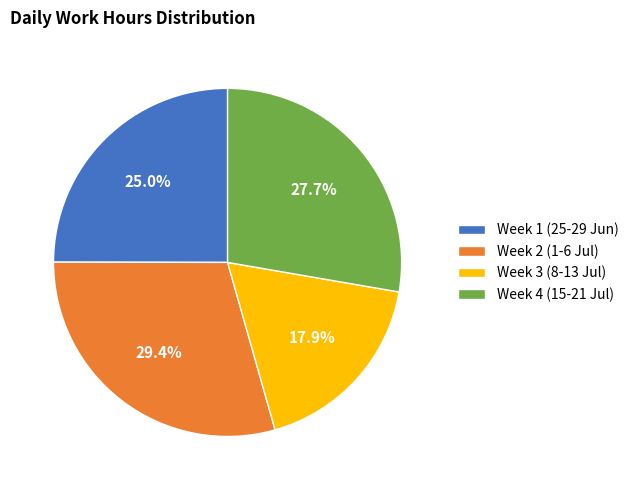

How many segments does this pie chart have?

4